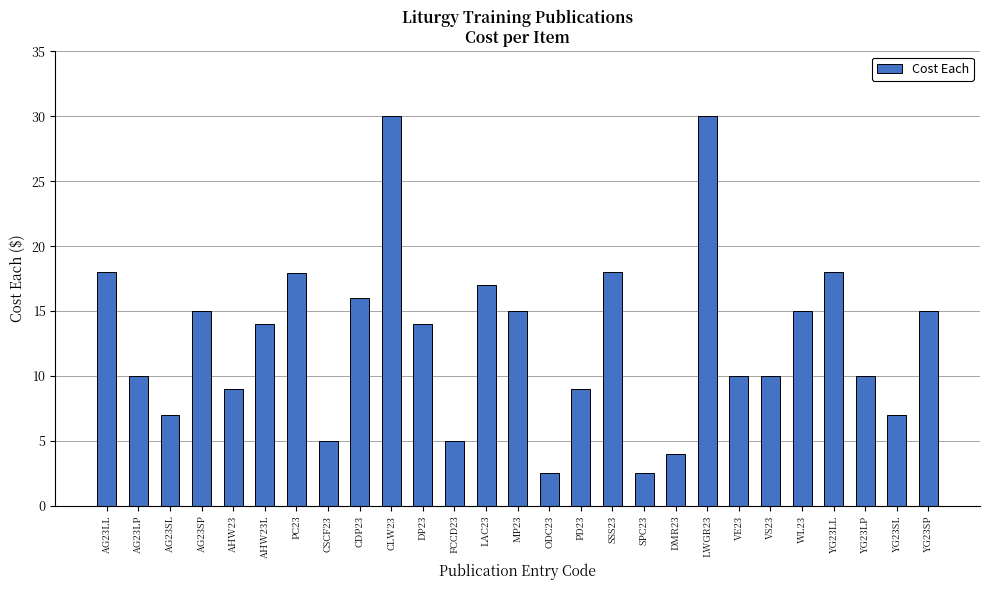

What is the maximum value shown in the chart?

30.0